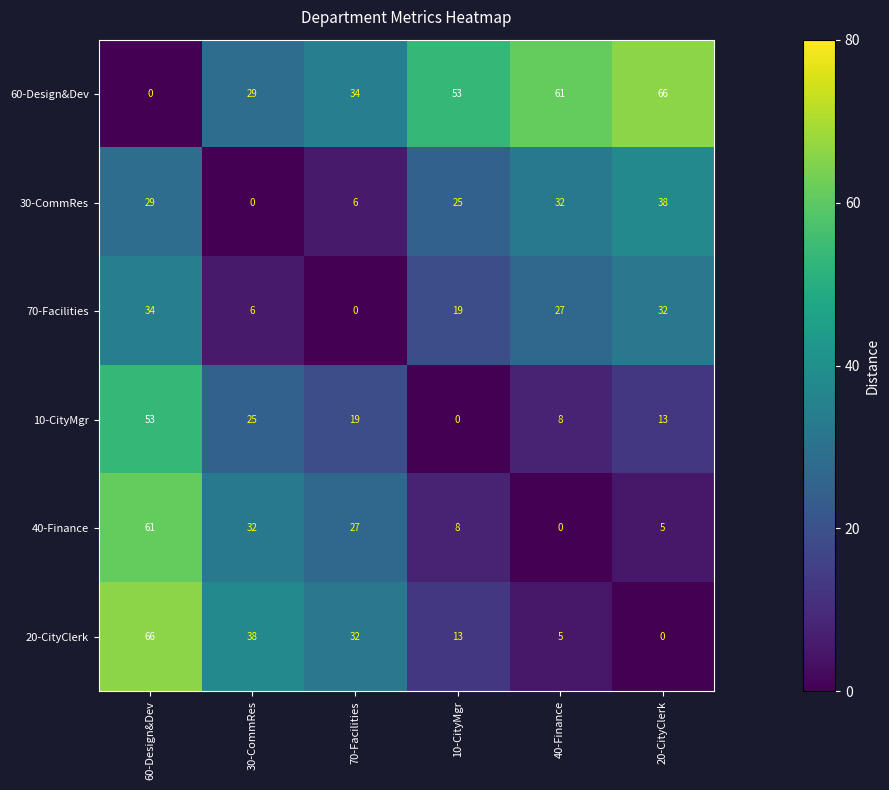

Is it true that 30-CommRes equals 17 at 10-CityMgr?

False